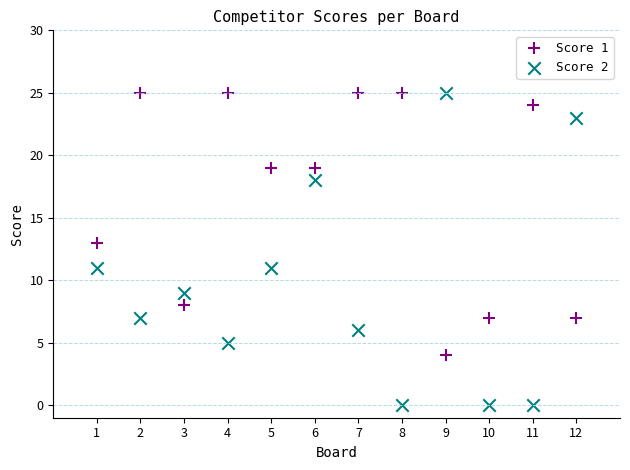

Across all data points, what is the range of X values (max minus min)?

11